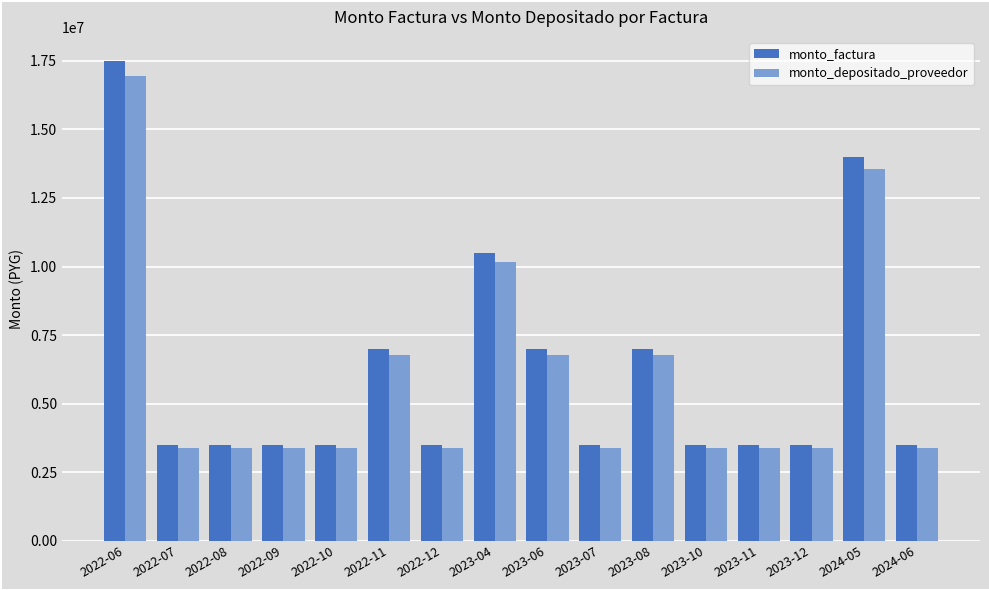

How many groups of bars are there?

16